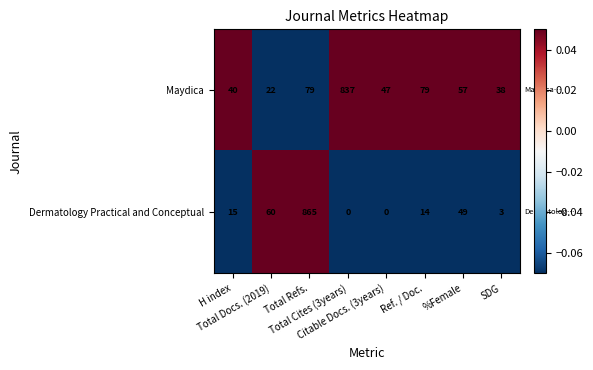

Which series has the widest spread of values?

Dermatology Practical and Conceptual